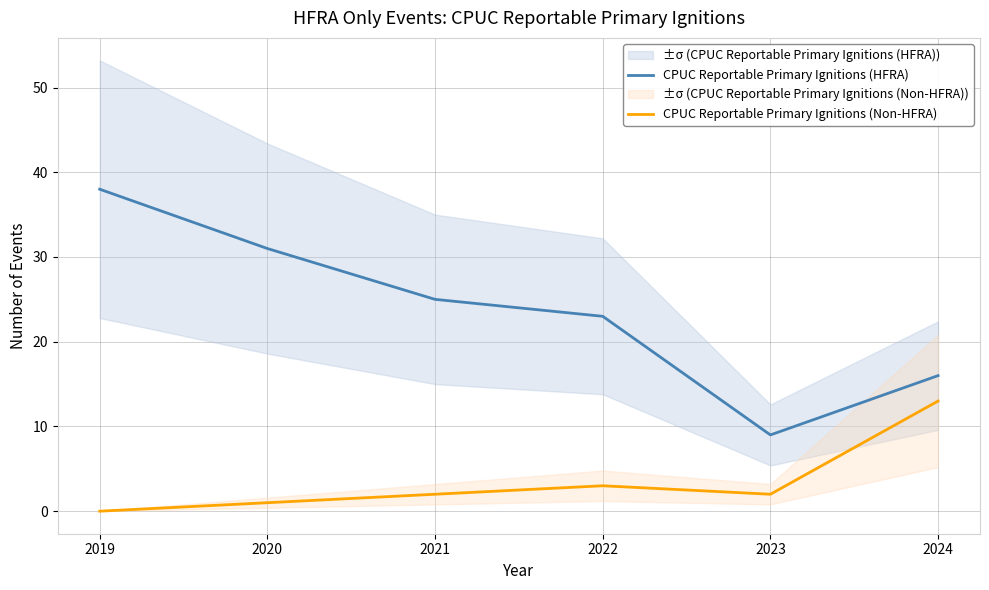

What is the total value across all series at 2022?

26